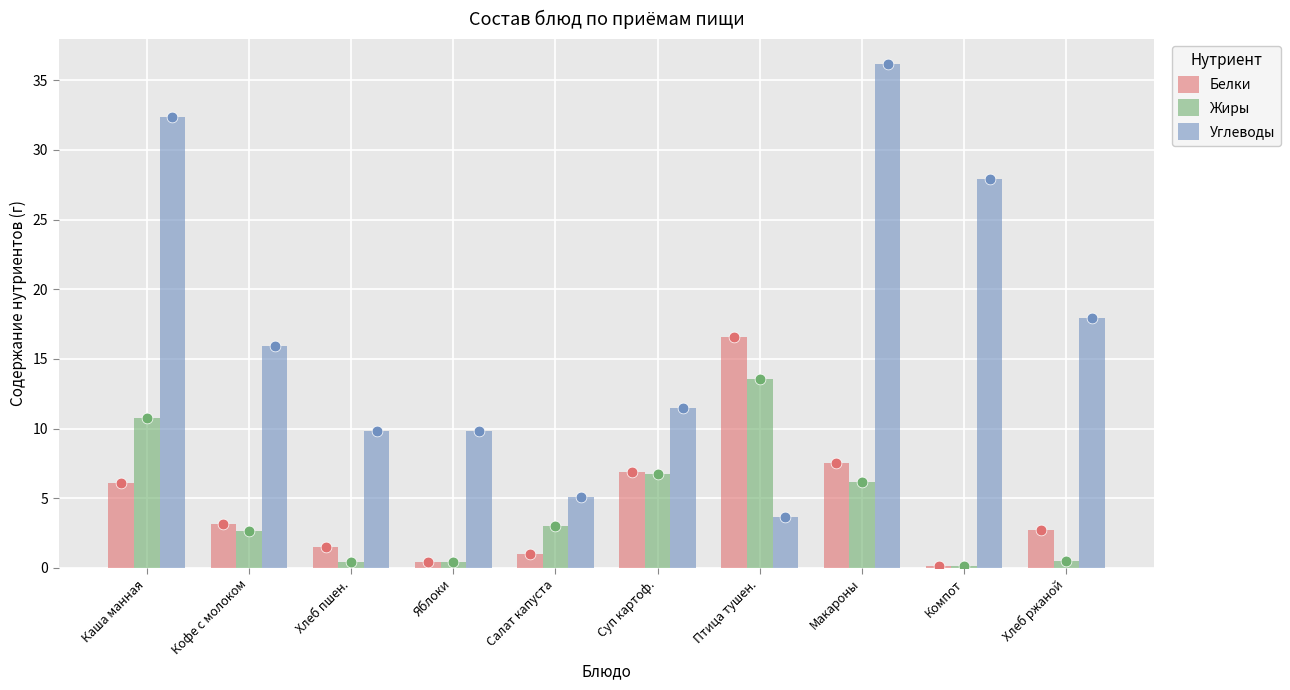

What are all the series names shown in the legend?

Белки, Жиры, Углеводы